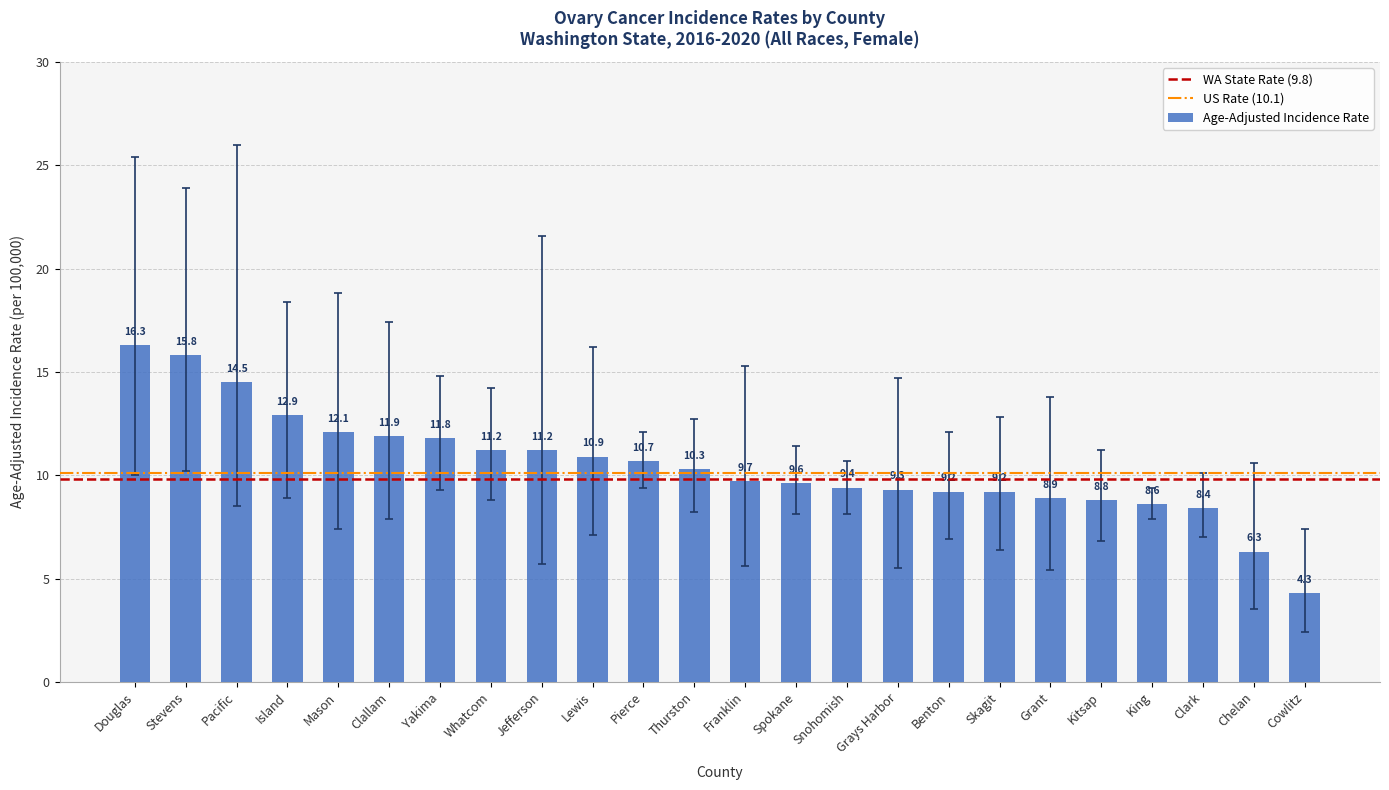

The value at Cowlitz is 1.7. True or false?

False